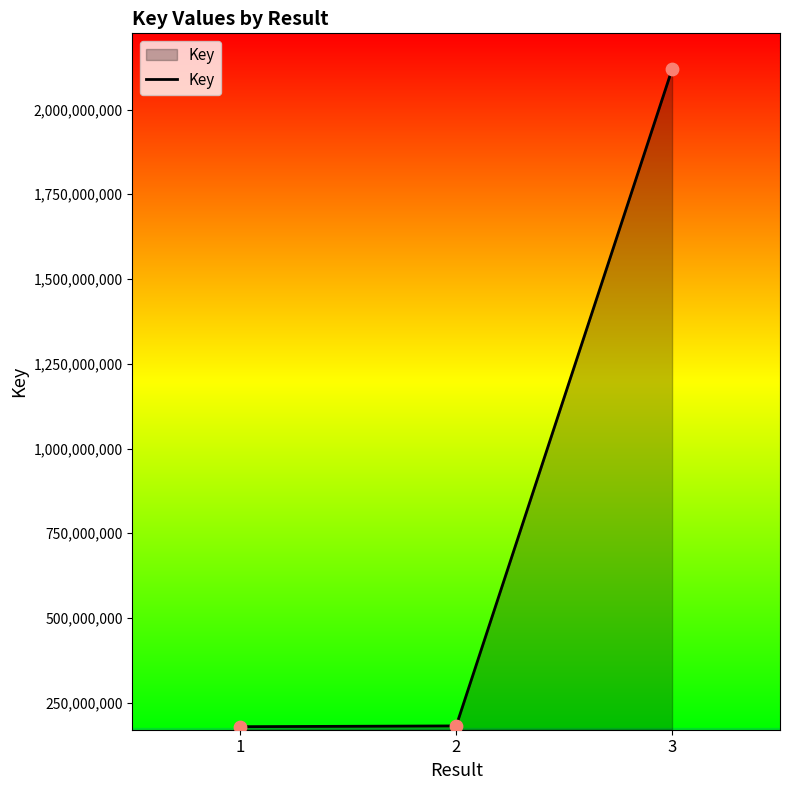

What is the ratio of the value at 2 to the value at 3?

0.1